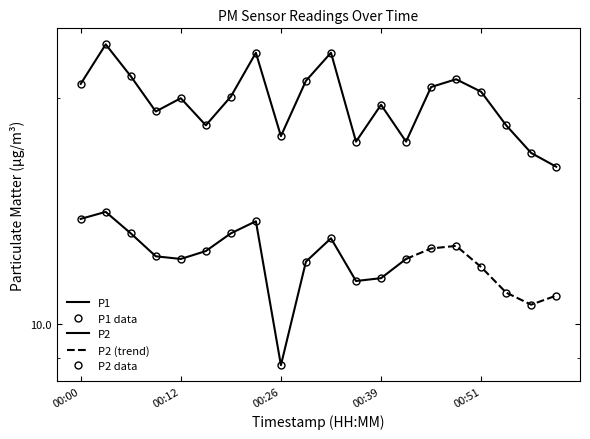

What is the average value of the P1 series?

19.8